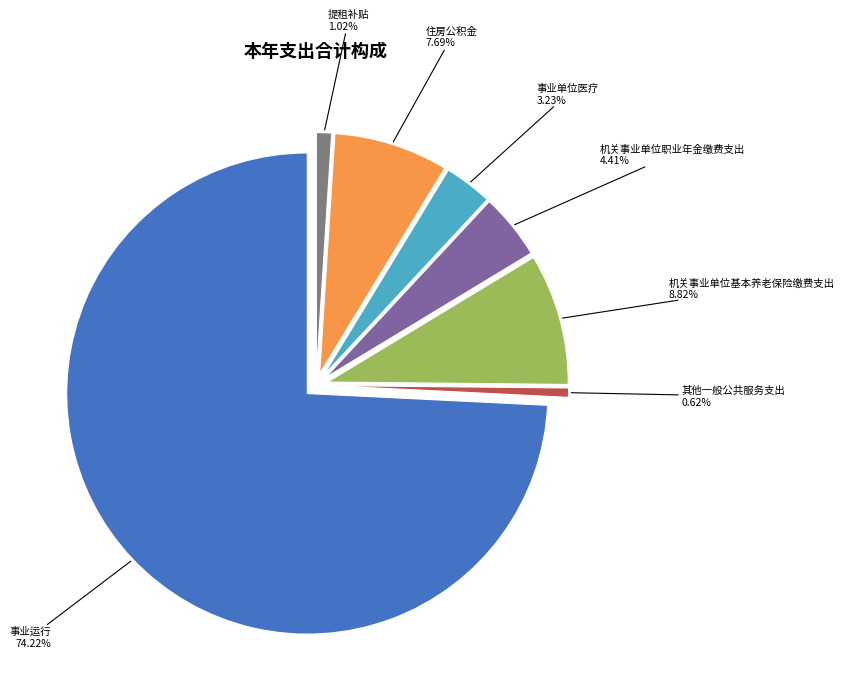

True or false: 机关事业单位职业年金缴费支出 accounts for 1% of the total.

False